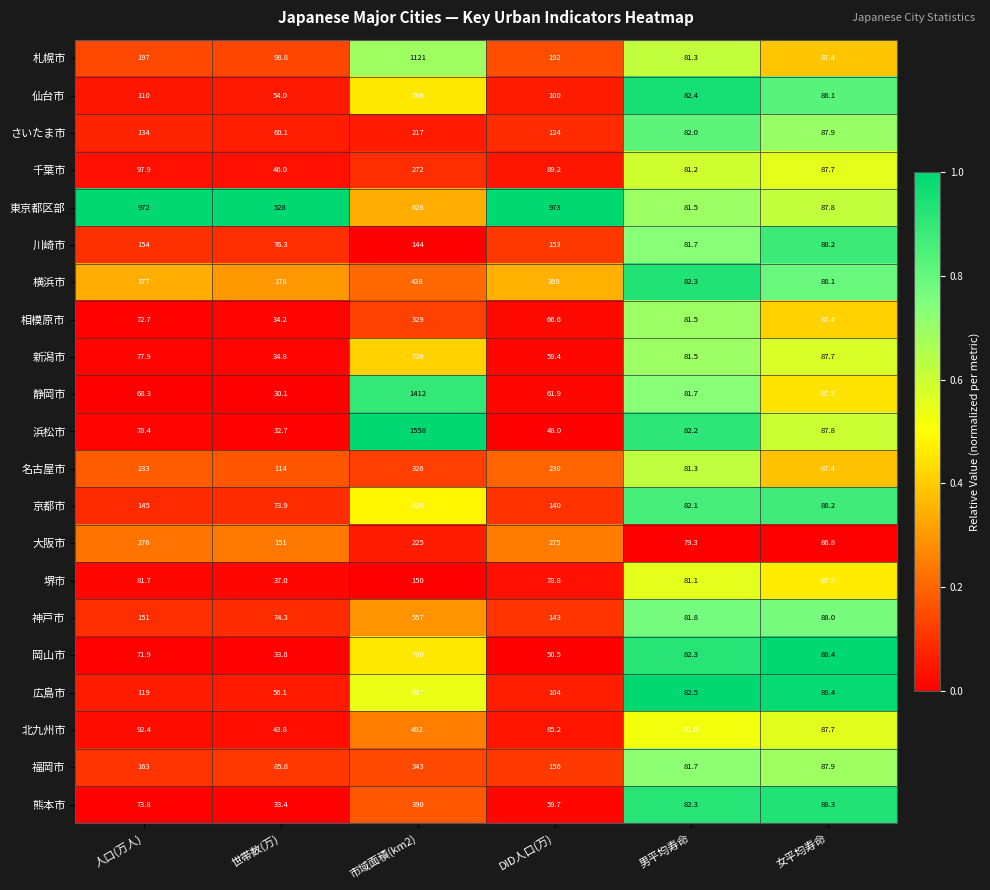

Rank the series by their maximum value, from lowest to highest.

堺市, 川崎市, さいたま市, 千葉市, 大阪市, 名古屋市, 相模原市, 福岡市, 熊本市, 横浜市, 北九州市, 神戸市, 新潟市, 仙台市, 岡山市, 京都市, 広島市, 東京都区部, 札幌市, 静岡市, 浜松市